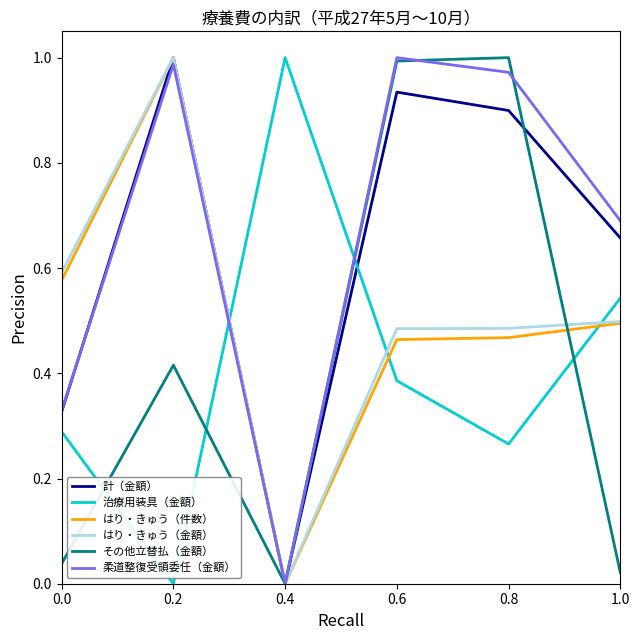

Which series ends up on top after the final intersection of 治療用装具（金額） and はり・きゅう（金額）?

治療用装具（金額）